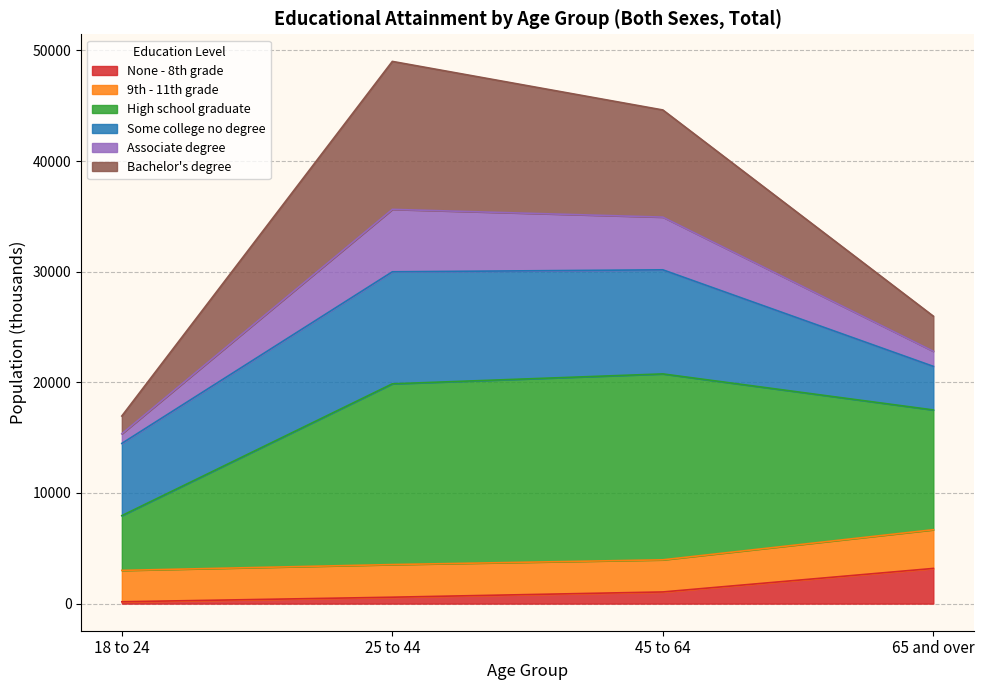

What is the minimum value shown in the chart?

166